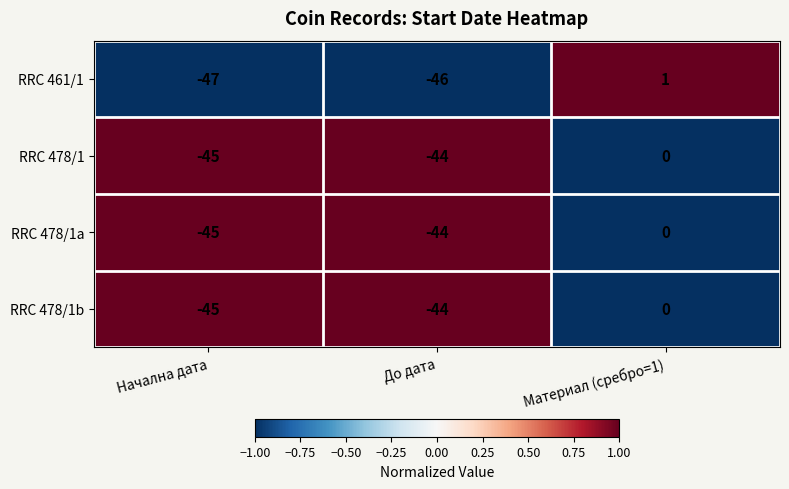

How many data points does each series have?

3